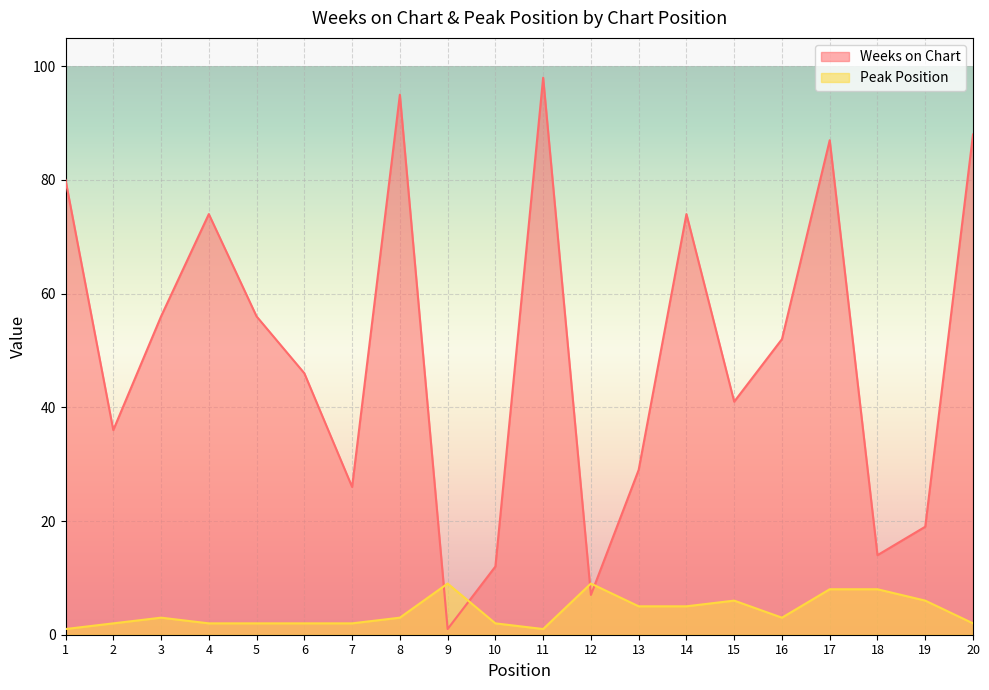

List the series in order of their peak value, lowest first.

Peak Position, Weeks on Chart